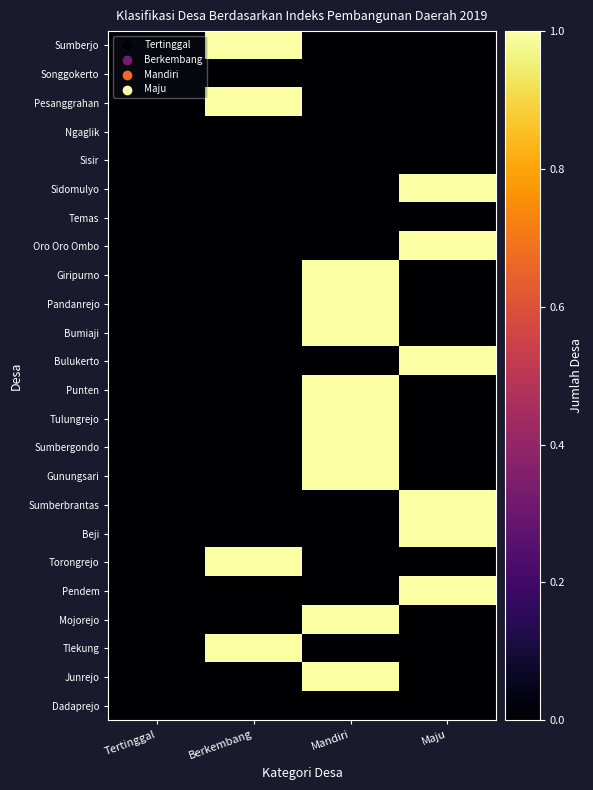

Reading left to right, list all the values displayed in this chart.

Sumberjo: Tertinggal=0	Berkembang=1	Mandiri=0	Maju=0
Songgokerto: Tertinggal=0	Berkembang=0	Mandiri=0	Maju=0
Pesanggrahan: Tertinggal=0	Berkembang=1	Mandiri=0	Maju=0
Ngaglik: Tertinggal=0	Berkembang=0	Mandiri=0	Maju=0
Sisir: Tertinggal=0	Berkembang=0	Mandiri=0	Maju=0
Sidomulyo: Tertinggal=0	Berkembang=0	Mandiri=0	Maju=1
Temas: Tertinggal=0	Berkembang=0	Mandiri=0	Maju=0
Oro Oro Ombo: Tertinggal=0	Berkembang=0	Mandiri=0	Maju=1
Giripurno: Tertinggal=0	Berkembang=0	Mandiri=1	Maju=0
Pandanrejo: Tertinggal=0	Berkembang=0	Mandiri=1	Maju=0
Bumiaji: Tertinggal=0	Berkembang=0	Mandiri=1	Maju=0
Bulukerto: Tertinggal=0	Berkembang=0	Mandiri=0	Maju=1
Punten: Tertinggal=0	Berkembang=0	Mandiri=1	Maju=0
Tulungrejo: Tertinggal=0	Berkembang=0	Mandiri=1	Maju=0
Sumbergondo: Tertinggal=0	Berkembang=0	Mandiri=1	Maju=0
Gunungsari: Tertinggal=0	Berkembang=0	Mandiri=1	Maju=0
Sumberbrantas: Tertinggal=0	Berkembang=0	Mandiri=0	Maju=1
Beji: Tertinggal=0	Berkembang=0	Mandiri=0	Maju=1
Torongrejo: Tertinggal=0	Berkembang=1	Mandiri=0	Maju=0
Pendem: Tertinggal=0	Berkembang=0	Mandiri=0	Maju=1
Mojorejo: Tertinggal=0	Berkembang=0	Mandiri=1	Maju=0
Tlekung: Tertinggal=0	Berkembang=1	Mandiri=0	Maju=0
Junrejo: Tertinggal=0	Berkembang=0	Mandiri=1	Maju=0
Dadaprejo: Tertinggal=0	Berkembang=0	Mandiri=0	Maju=0